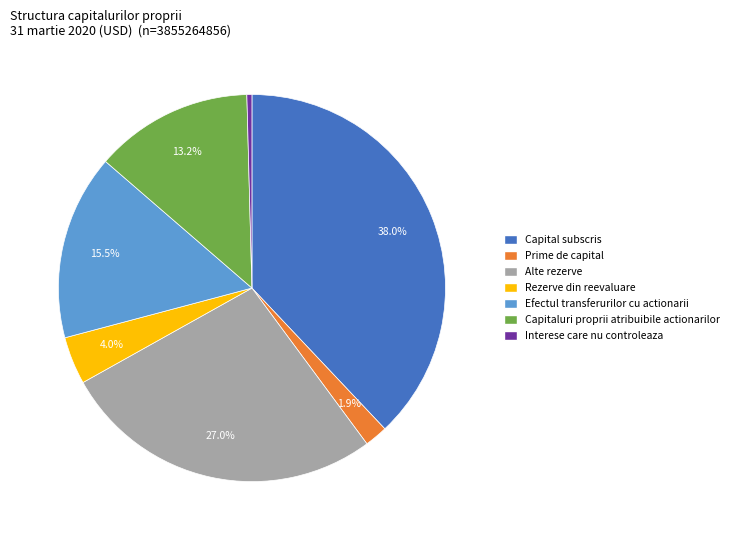

What percentage is the Capitaluri proprii atribuibile actionarilor slice, to the nearest percent?

13%